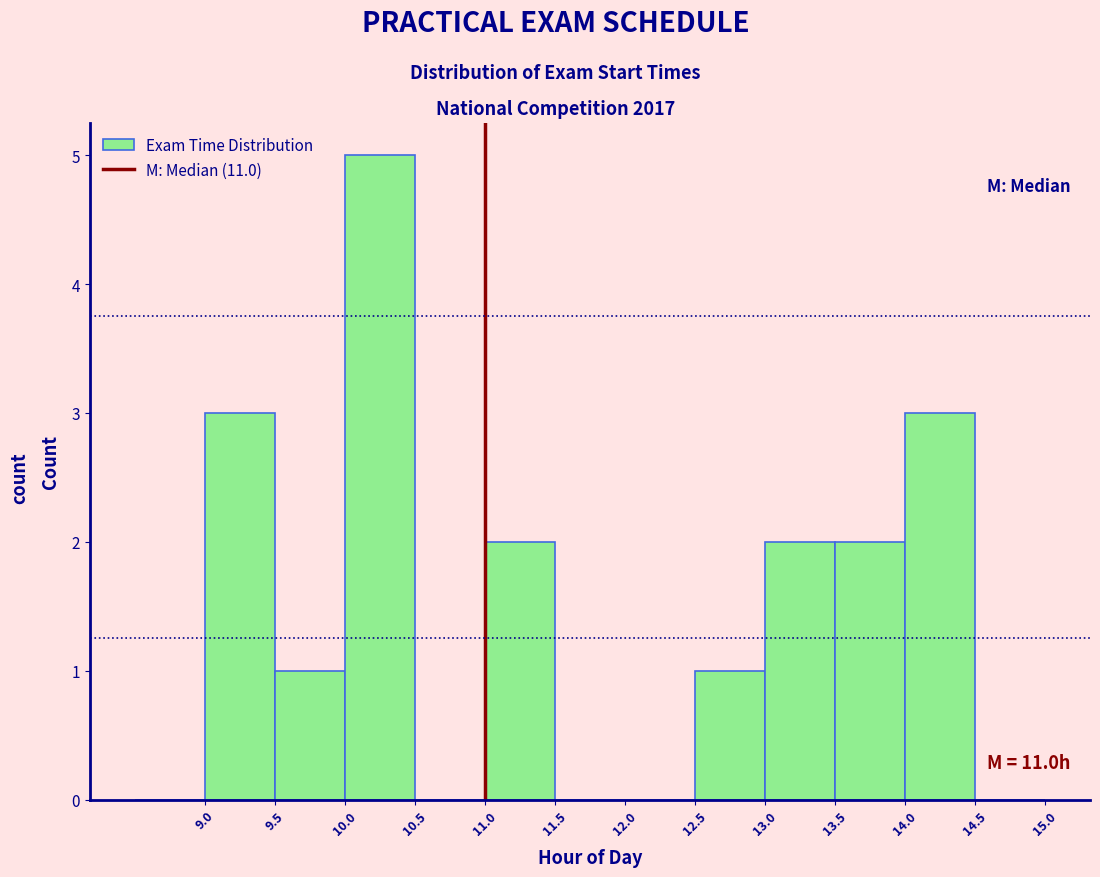

Over which range of the x-axis is the bar tallest?

10.0 to 10.5